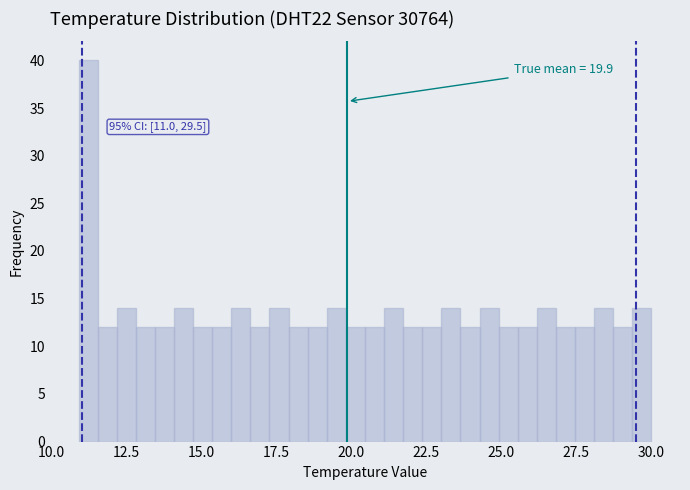

Read against the x-axis, roughly where is the centre of the tallest bar?

11.0